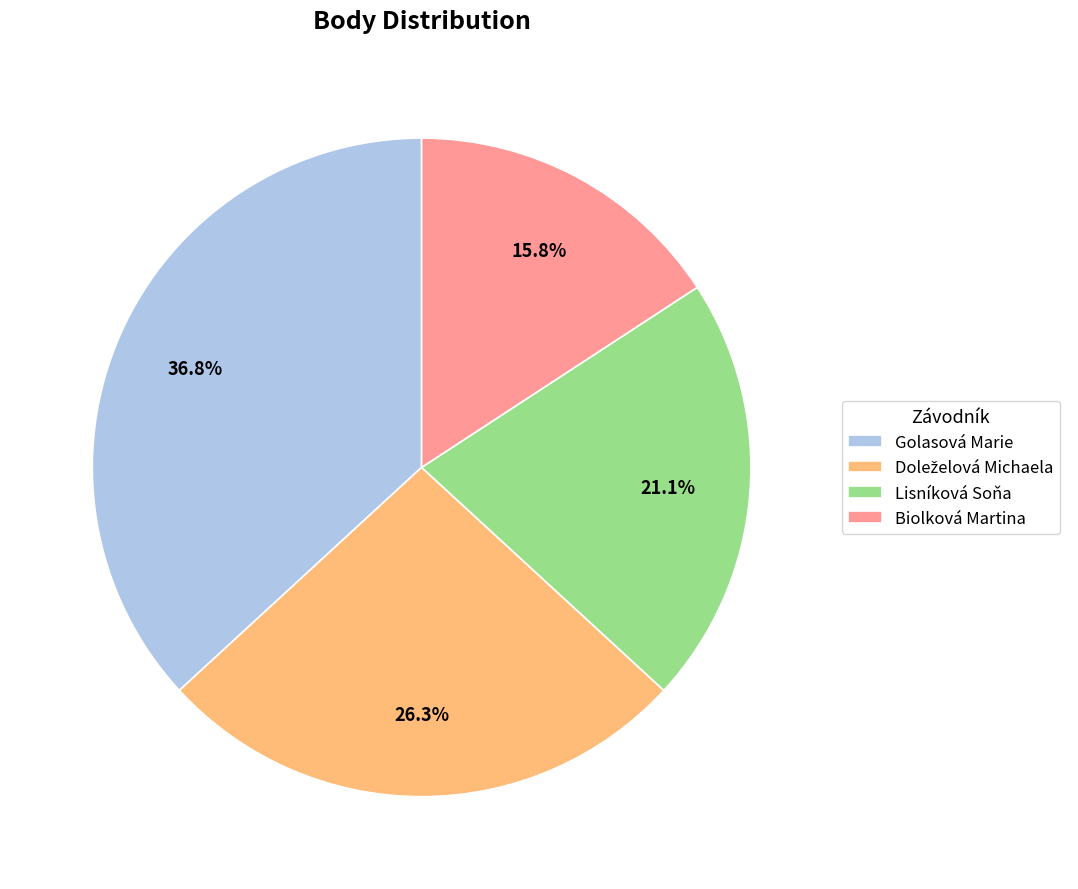

To the nearest percent, what is the combined percentage of Biolková Martina and Golasová Marie?

53%